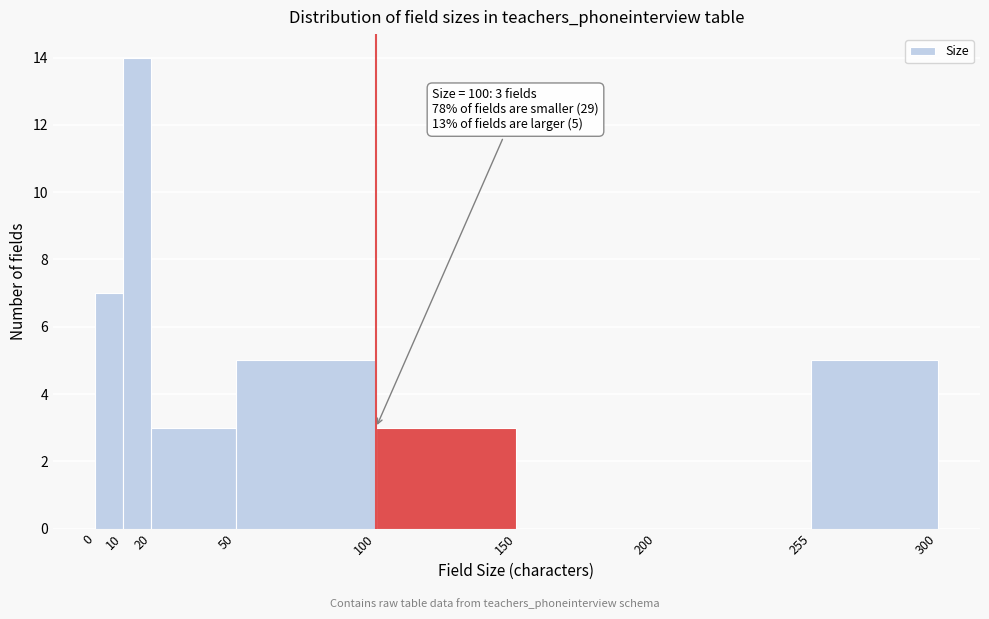

Which range on the x-axis has the tallest bar?

10 to 20